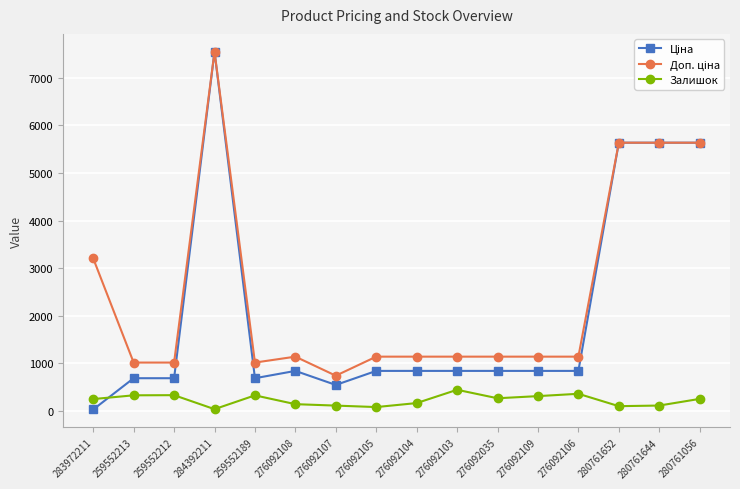

What is the difference between the highest and lowest values at 276092106?

780.1